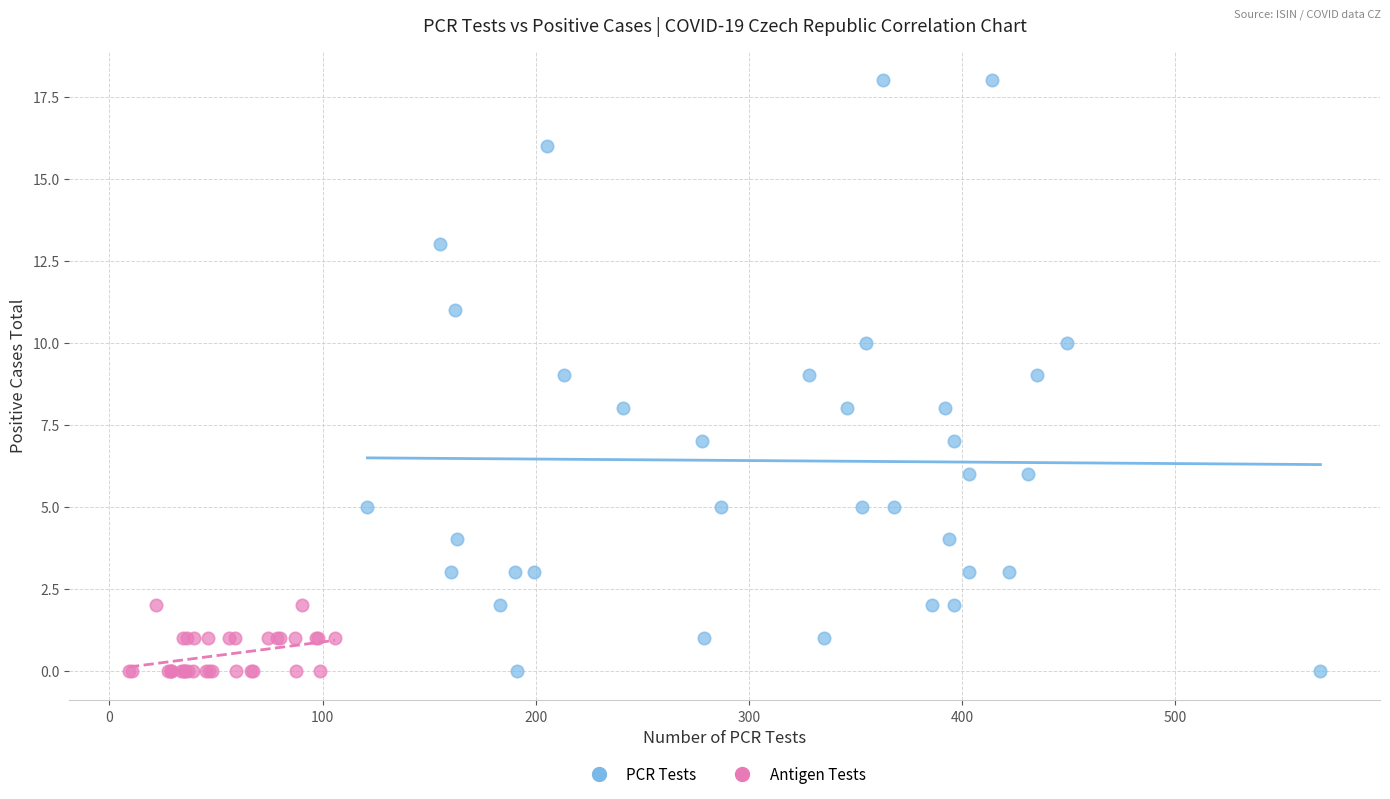

What are all the series names shown in the legend?

PCR Tests, Antigen Tests